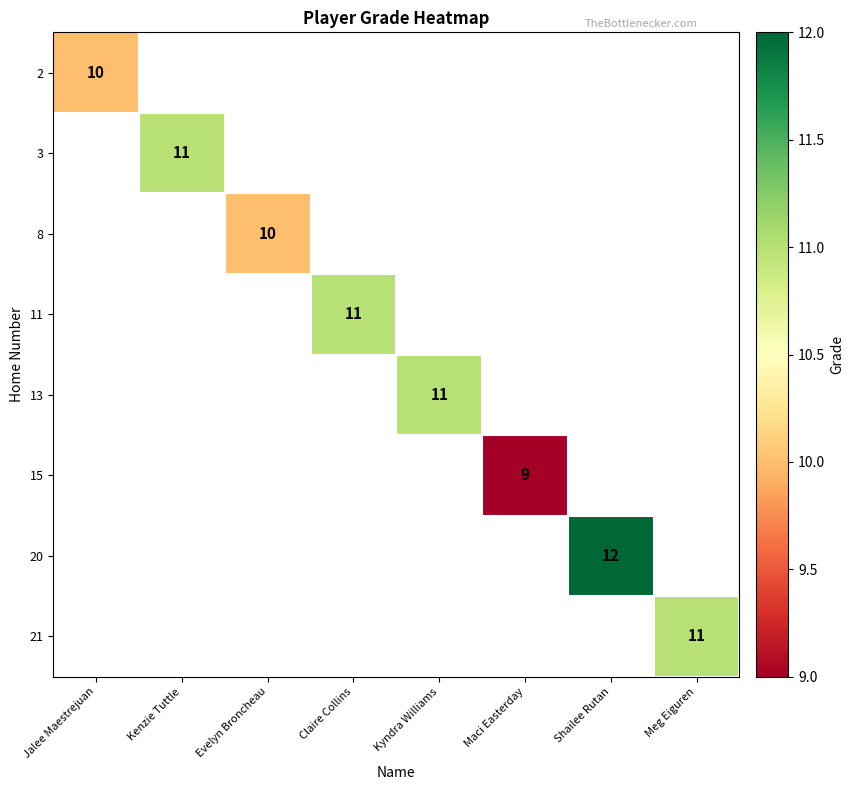

The value of 21 at Meg Eiguren is 15. True or false?

False